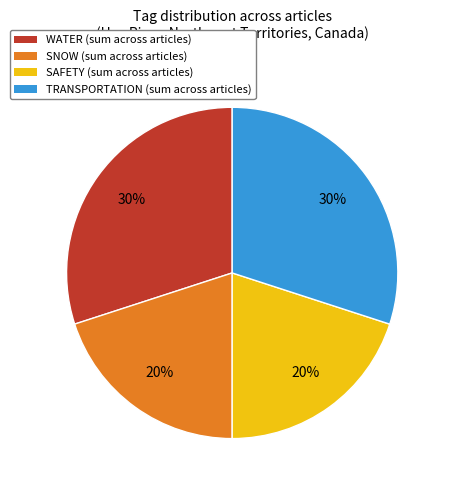

Count the number of slices in the pie.

4